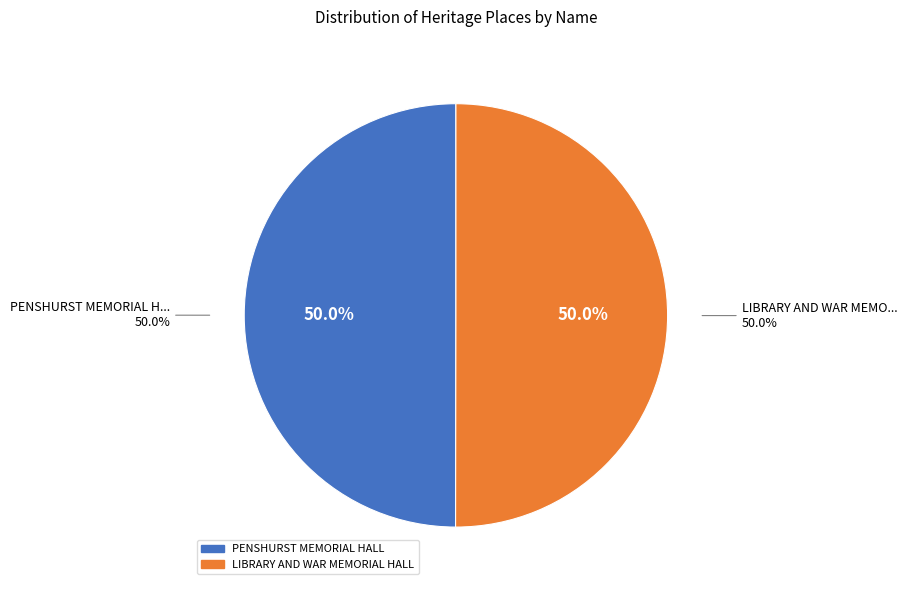

What percentage is the PENSHURST MEMORIAL HALL slice, to the nearest percent?

50%